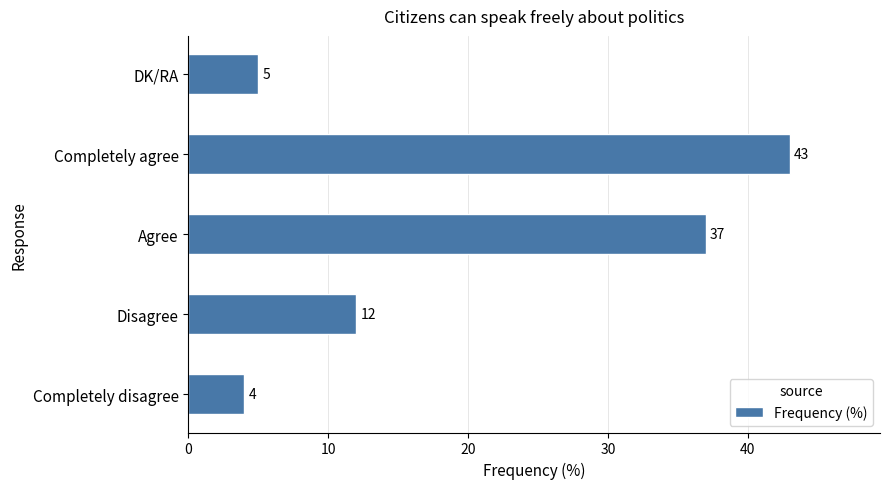

At which category does the chart reach its peak across all series?

Completely agree